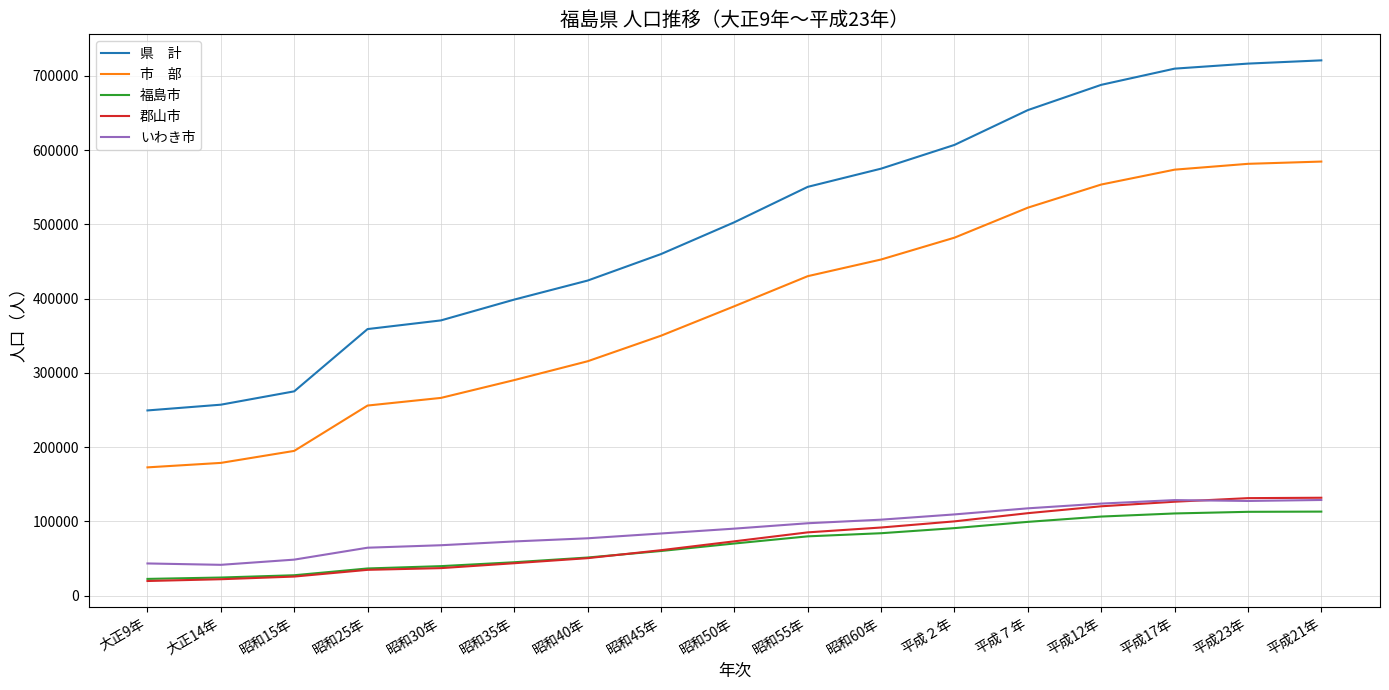

What is the greatest value displayed?

720794